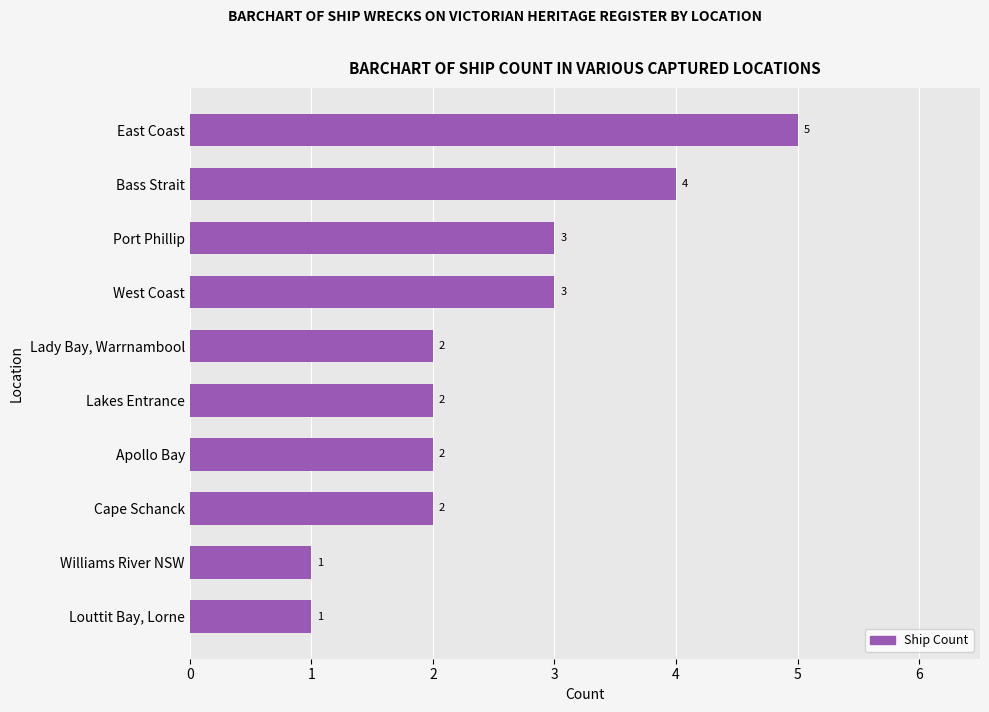

What is the difference between the maximum and minimum values?

4